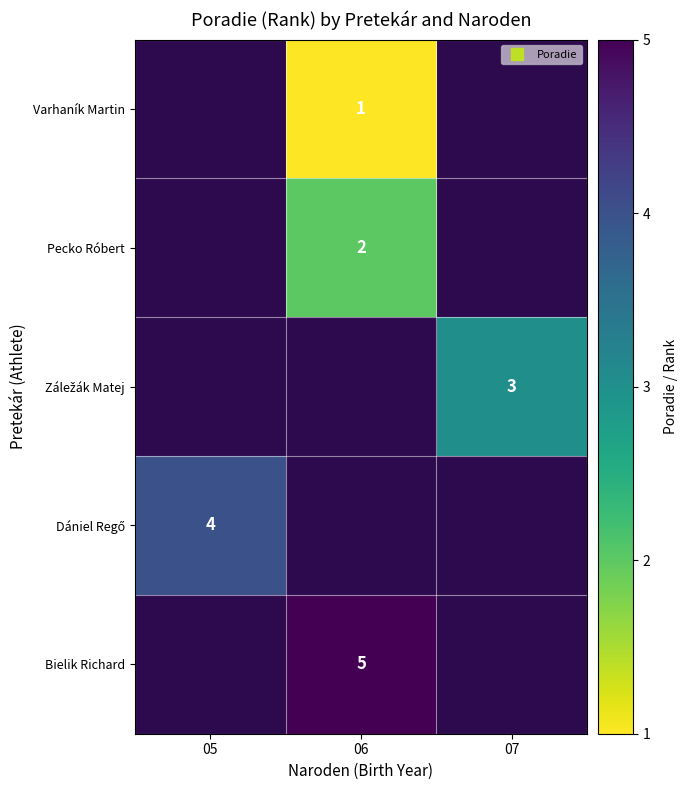

What is the highest value of the Dániel Regő series?

4.0